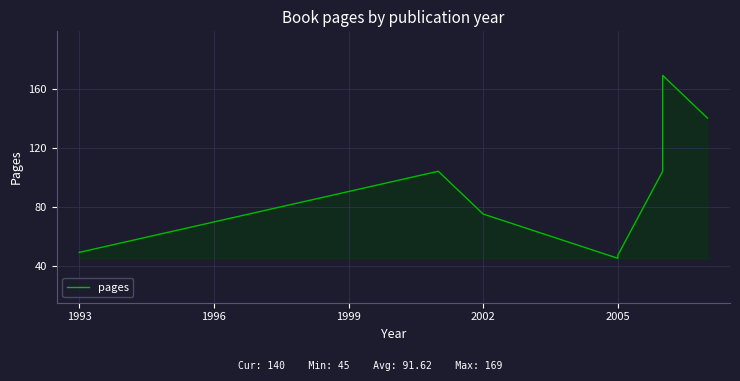

What is the maximum value shown in the chart?

169